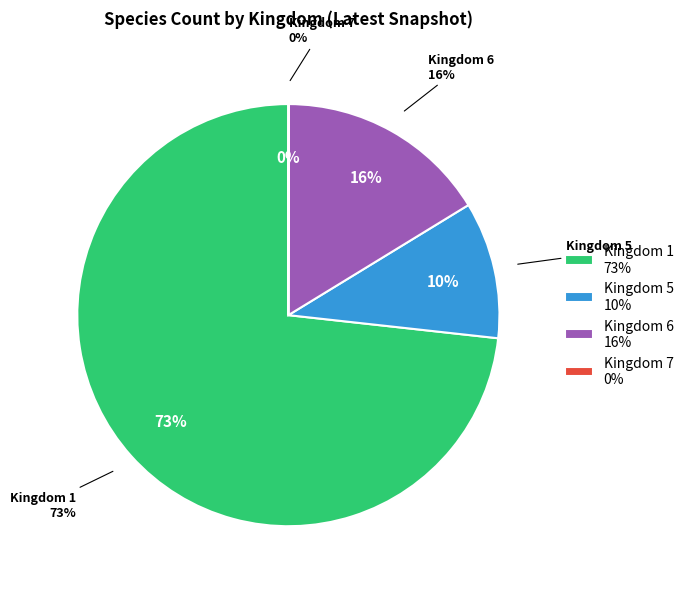

What is the ratio of the value at 1 to the value at 5?

7.0